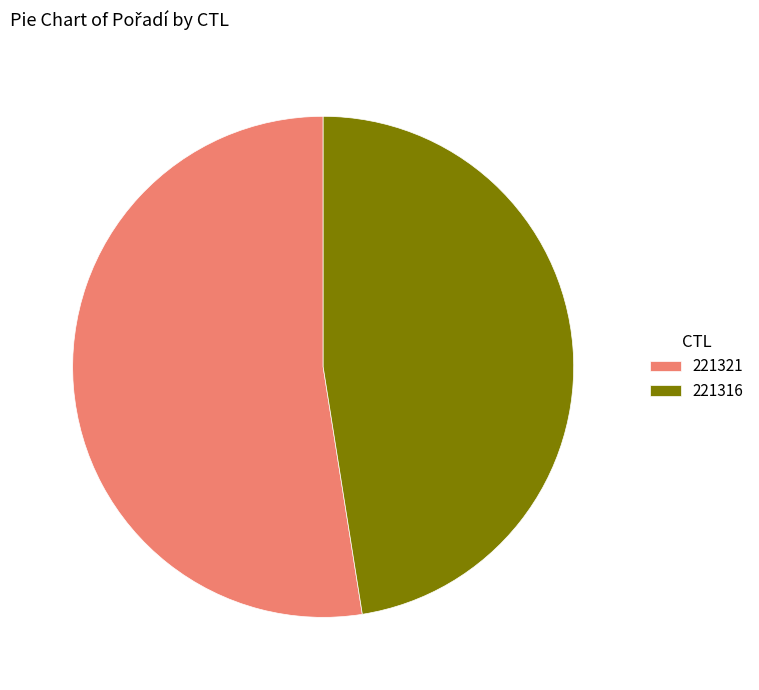

Between 221316 and 221321, which is larger?

221321